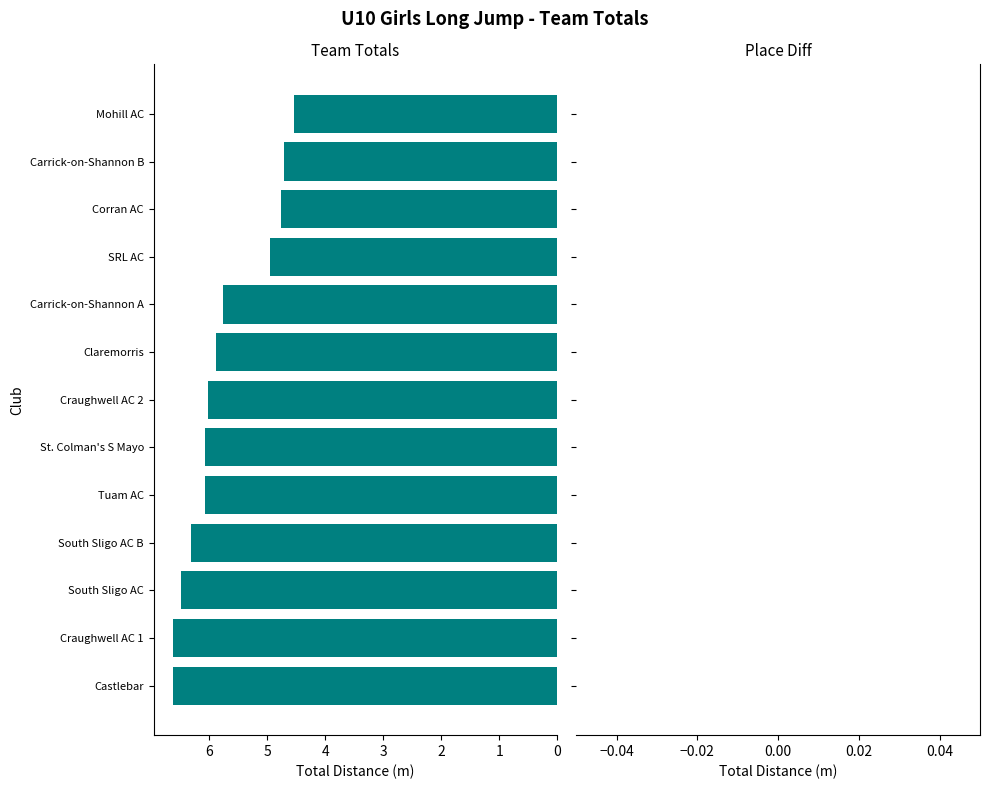

What is the greatest value displayed?

6.6